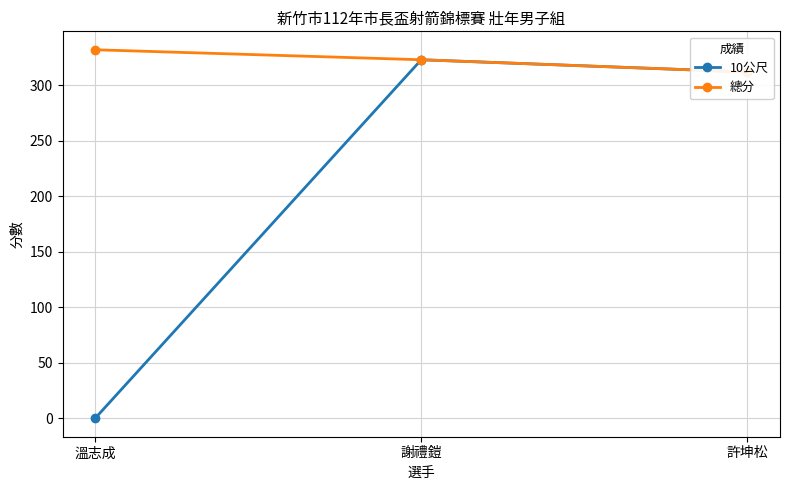

What is the difference between the 總分 values at 謝禮鎧 and 溫志成?

9